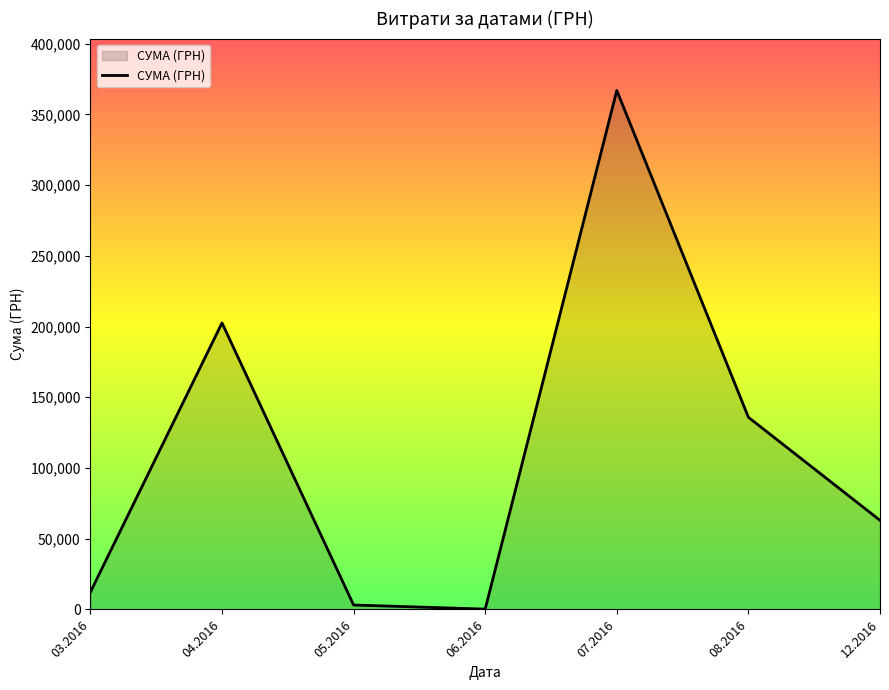

What is the change in value from 03.2016 to 12.2016?

+50759.6